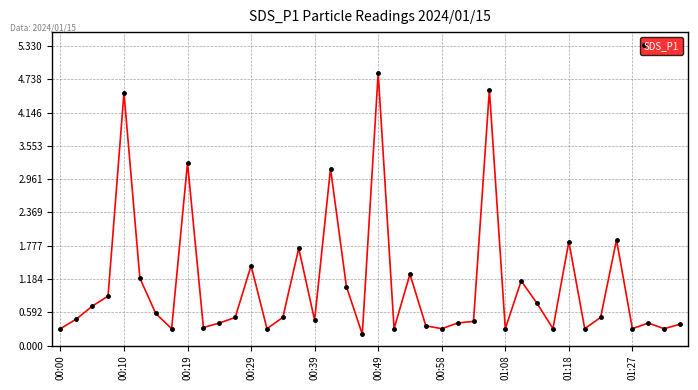

True or false: the data has more than 0 interior local peaks.

True